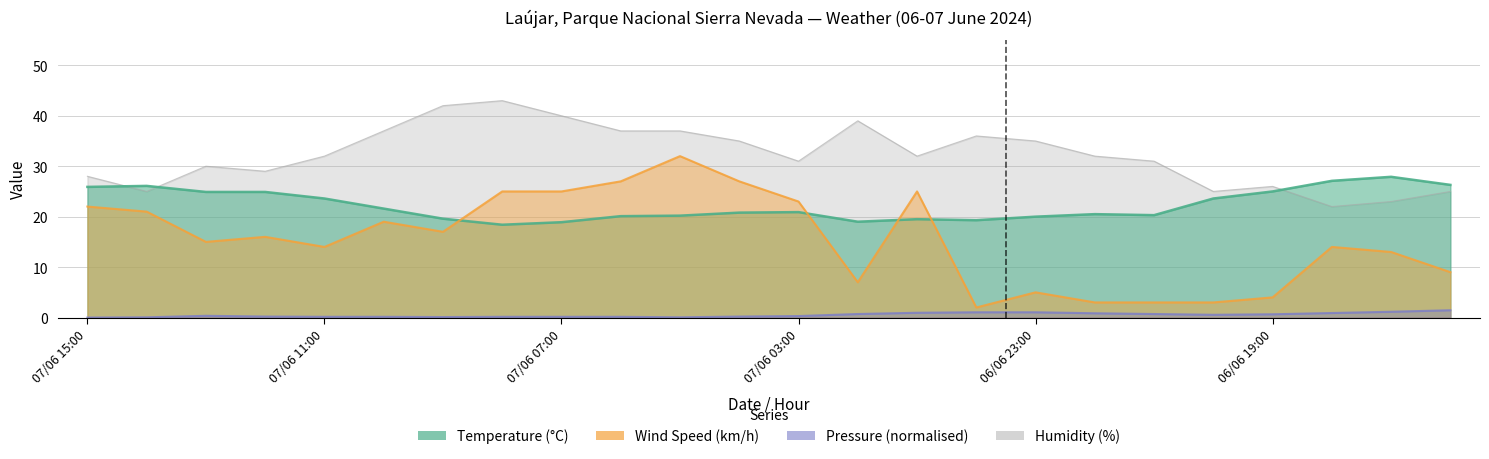

Rank the series by their maximum value, from lowest to highest.

Pressure (hPa), Temperature (°C), Wind Speed (km/h), Humidity (%)